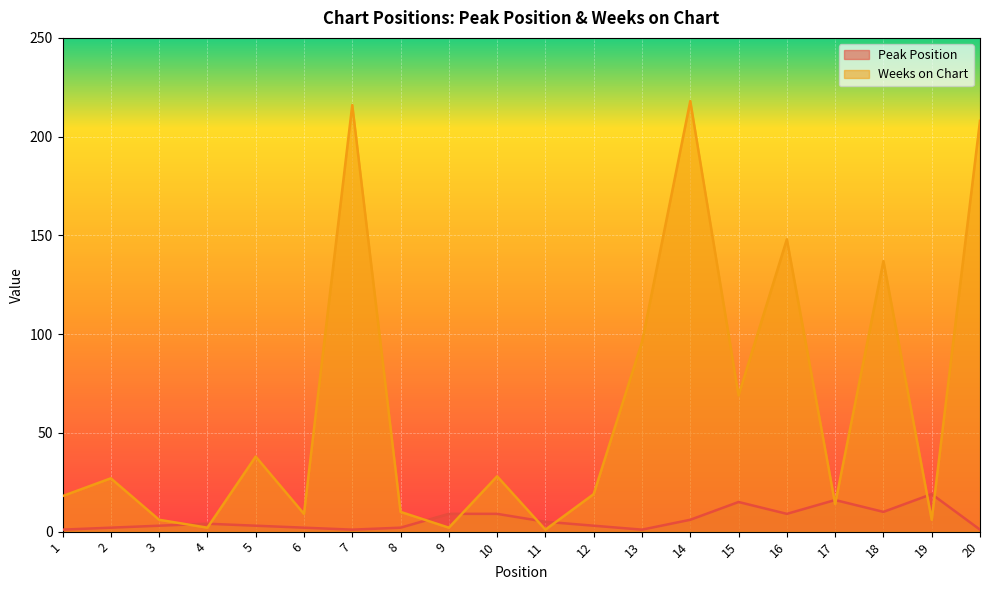

List the labels in order of Weeks on Chart value, smallest first.

11, 4, 9, 3, 19, 6, 8, 17, 1, 12, 2, 10, 5, 15, 13, 18, 16, 20, 7, 14